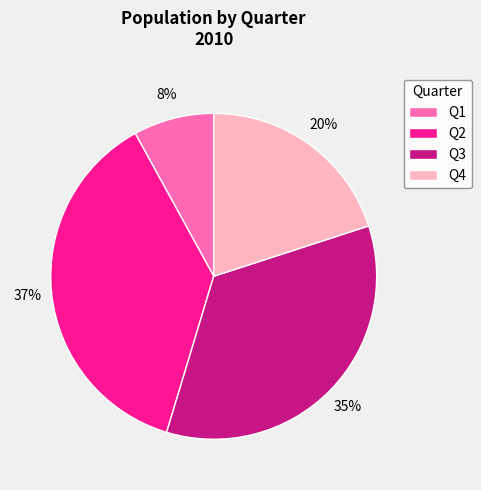

Is Q2 the majority of the pie?

No